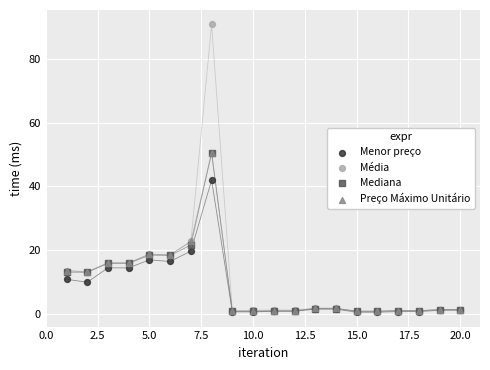

Across all series, what Y value is closest to 45?

42.0